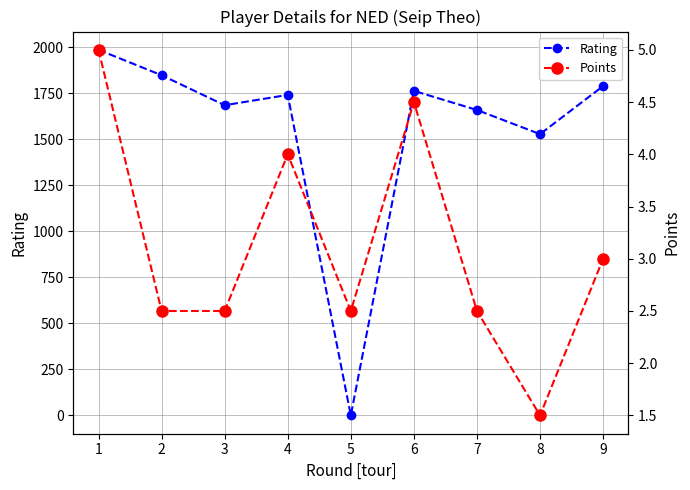

How many interior local peaks does the Rating series have?

2